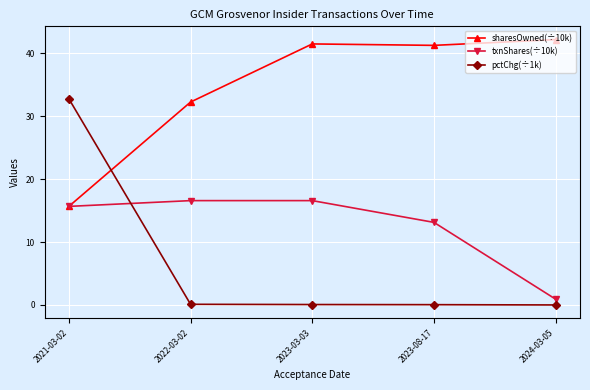

Which series has the largest range (max minus min)?

pctChg(÷1k)